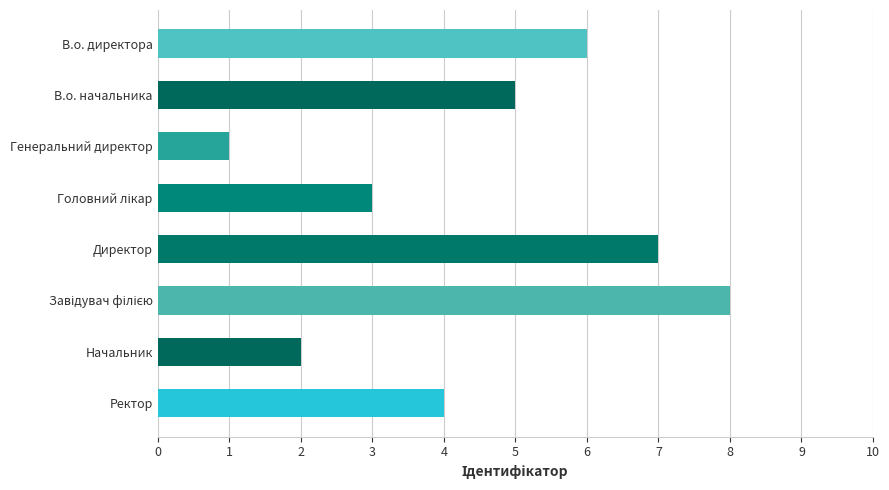

Between Генеральний директор and В.о. директора, which is larger?

В.о. директора